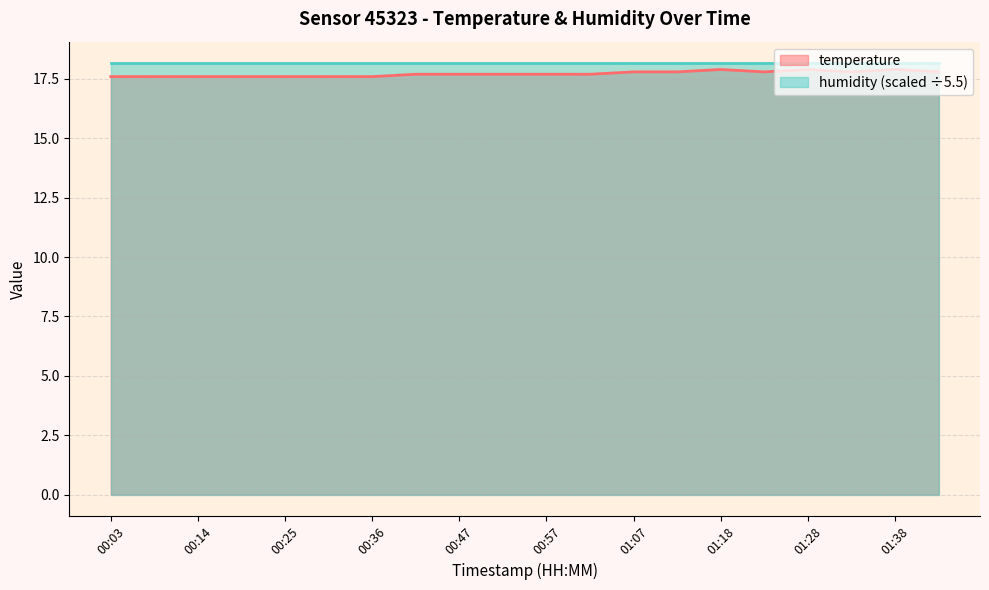

True or false: there are more than 1 points higher than both neighbors.

True